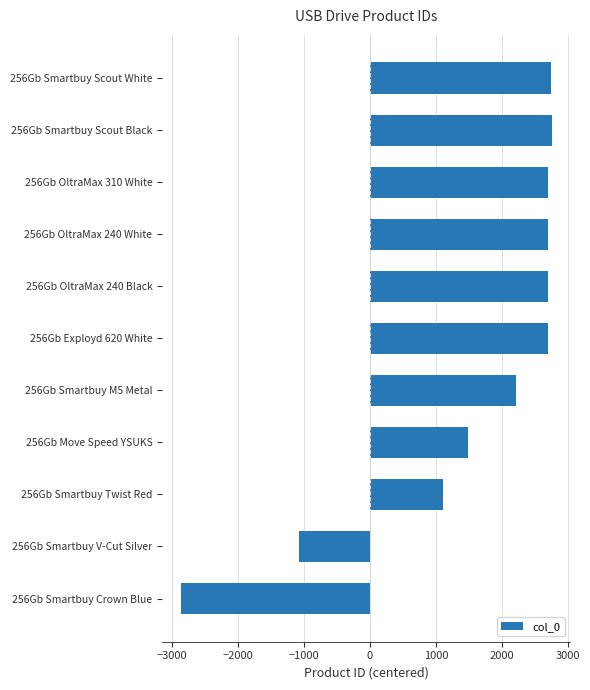

What is the sum of all values?

17168